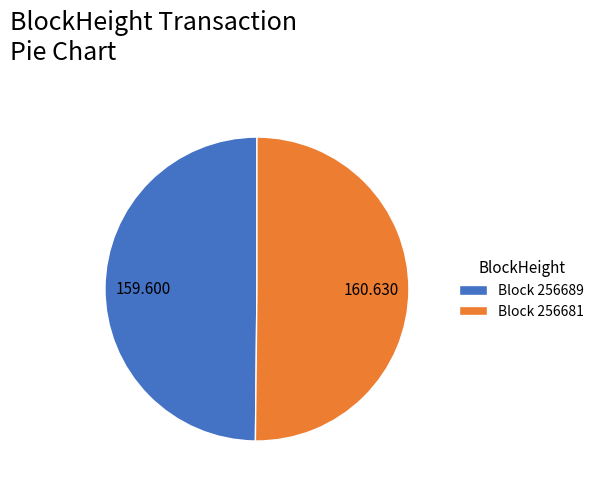

Combined, do Block 256681 and Block 256689 account for over 50%?

Yes